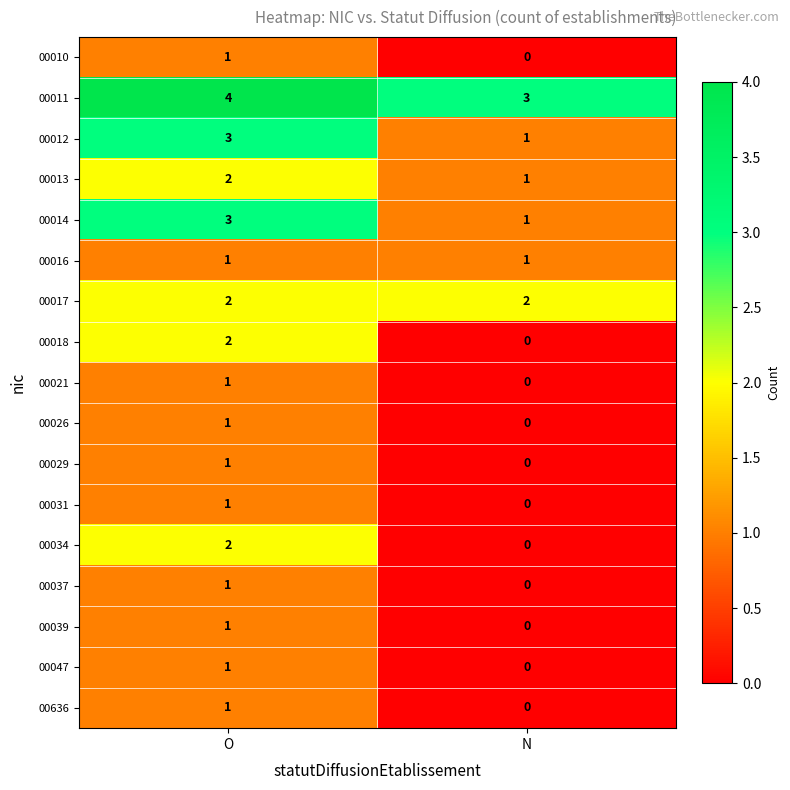

Count the number of categories in the chart.

2